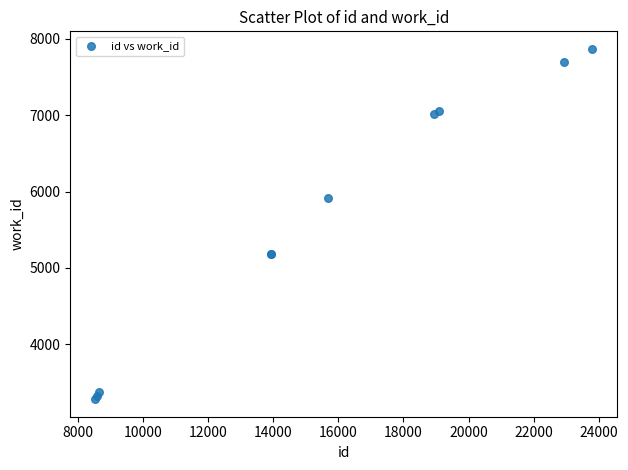

What Y value in the scatter plot is closest to 5574?

5919